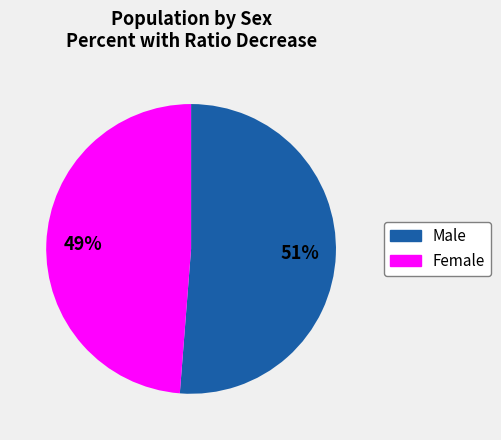

Which slice is the smallest?

Female